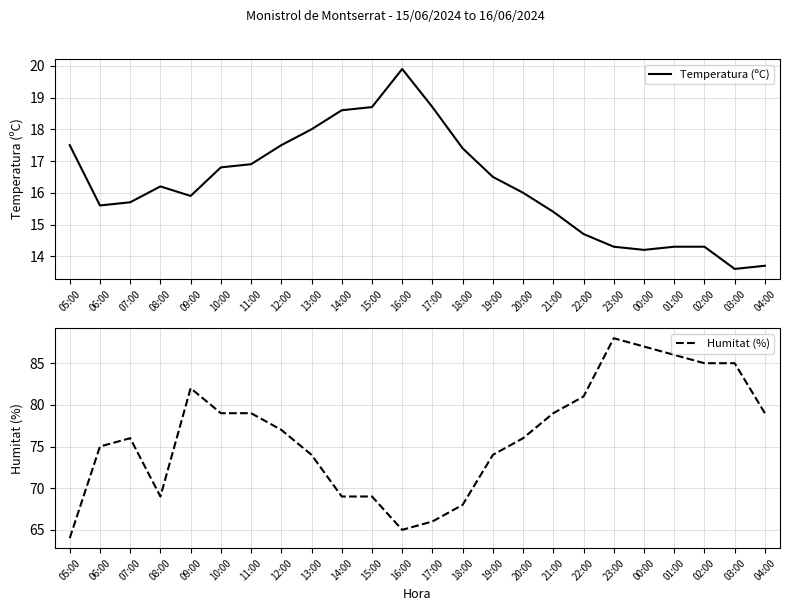

What are all the series names shown in the legend?

Temperatura (ºC), Humitat (%)